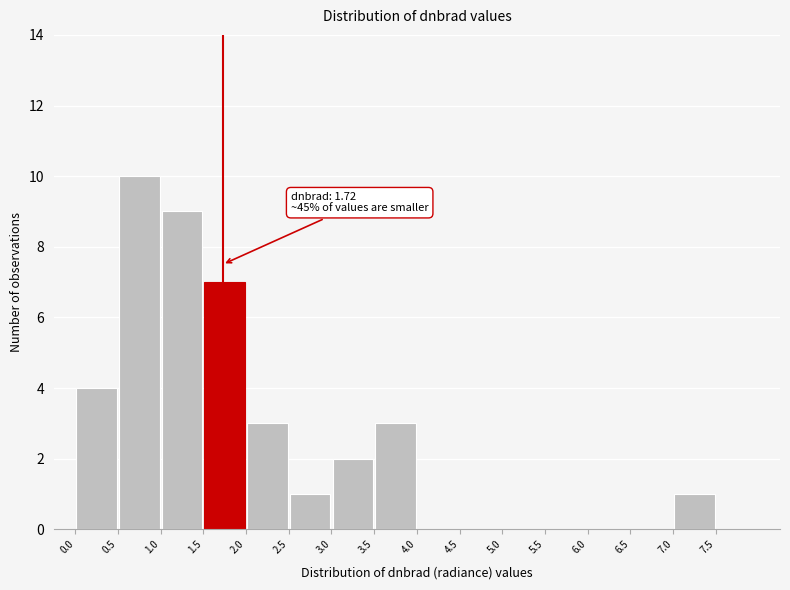

Over which range of the x-axis is the bar tallest?

0.5 to 1.0